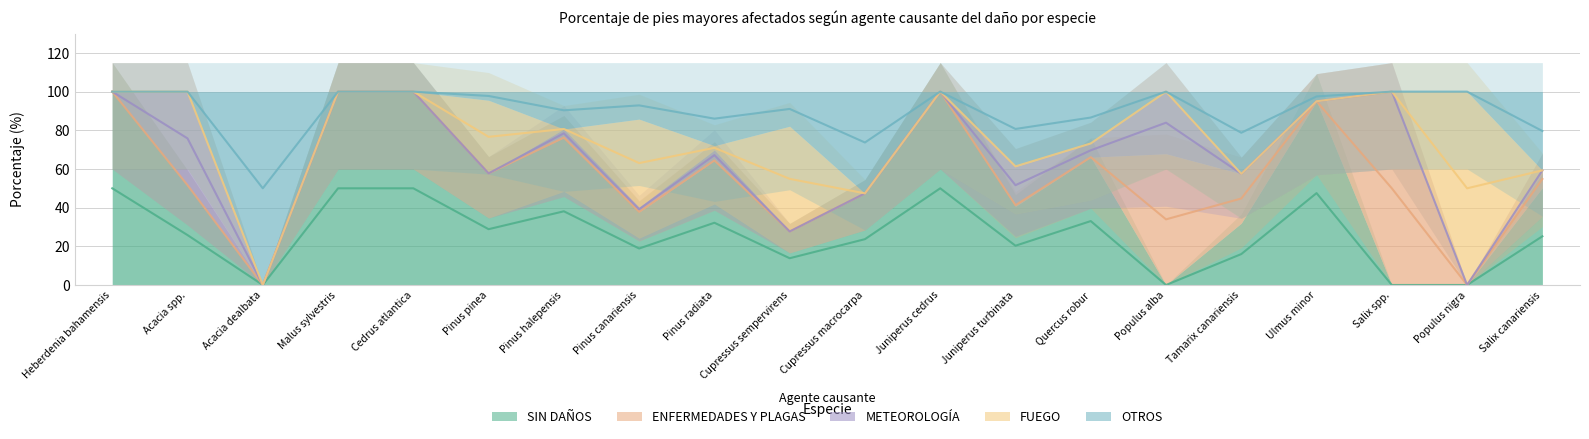

True or false: METEOROLOGÍA and OTROS intersect in this chart.

True